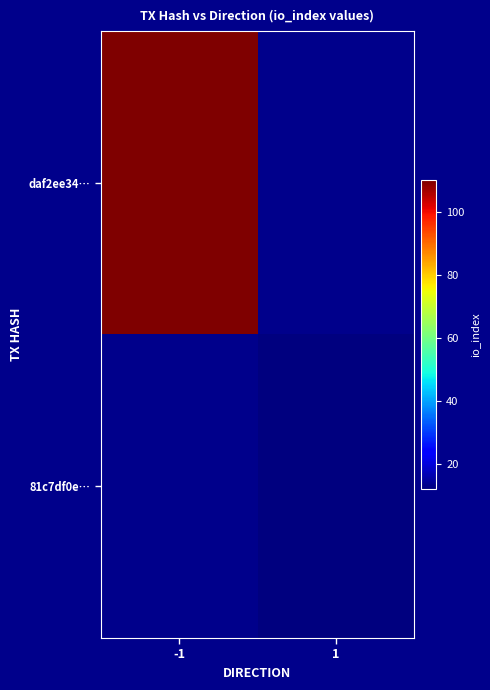

Which label corresponds to the largest value in the chart?

-1